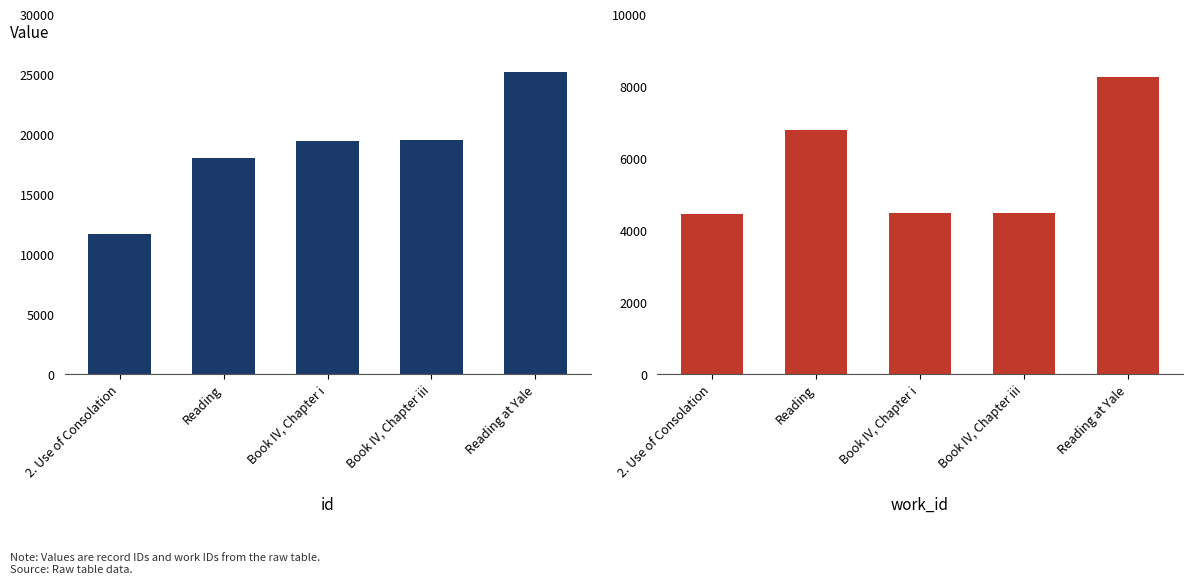

True or false: work_id has a value of 4452 at 2. Use of Consolation.

True